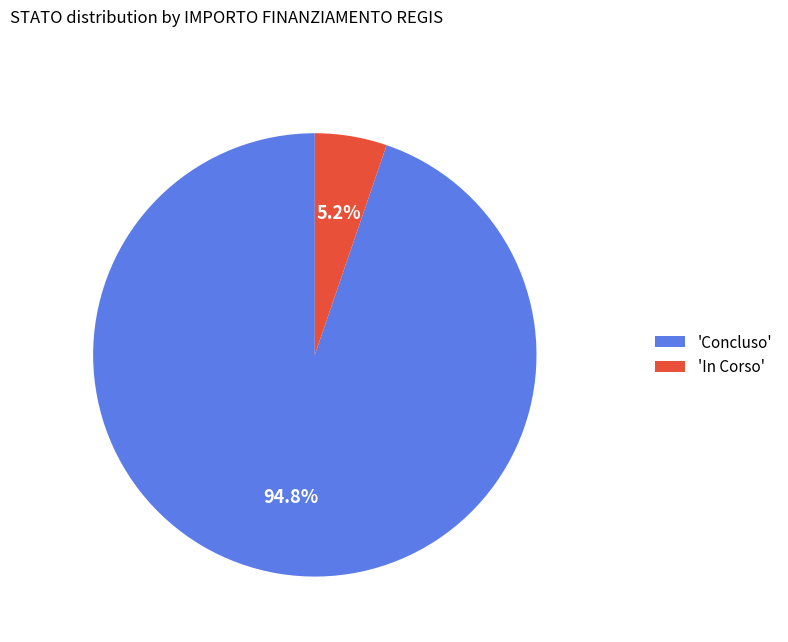

To the nearest percent, what is the difference between the largest and smallest slice percentages?

90%